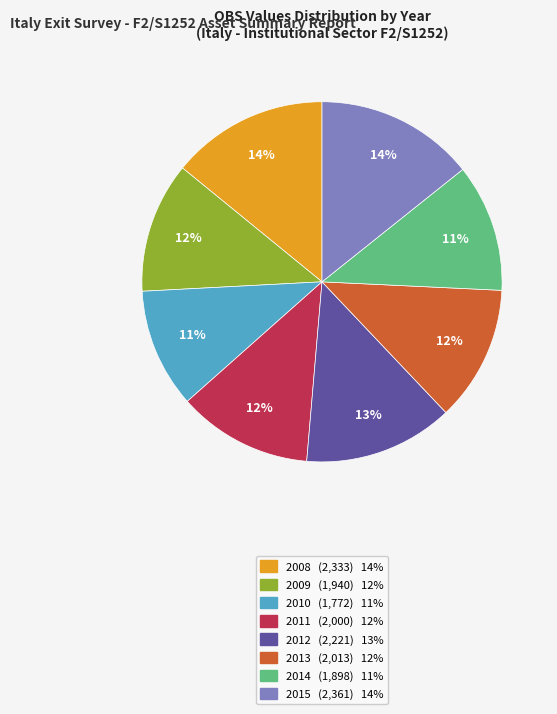

To the nearest percent, what percentage of the pie is 2013?

12%